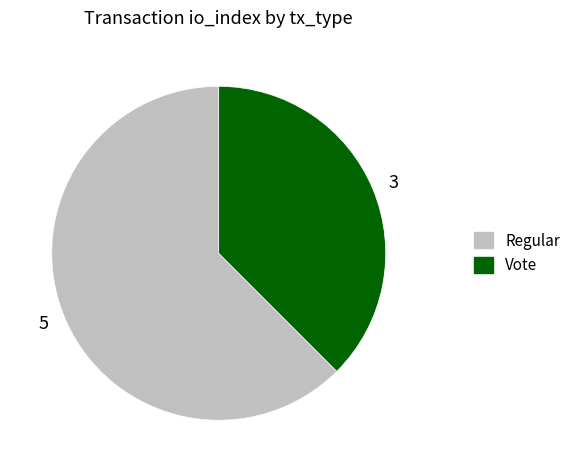

Count the number of slices in the pie.

2